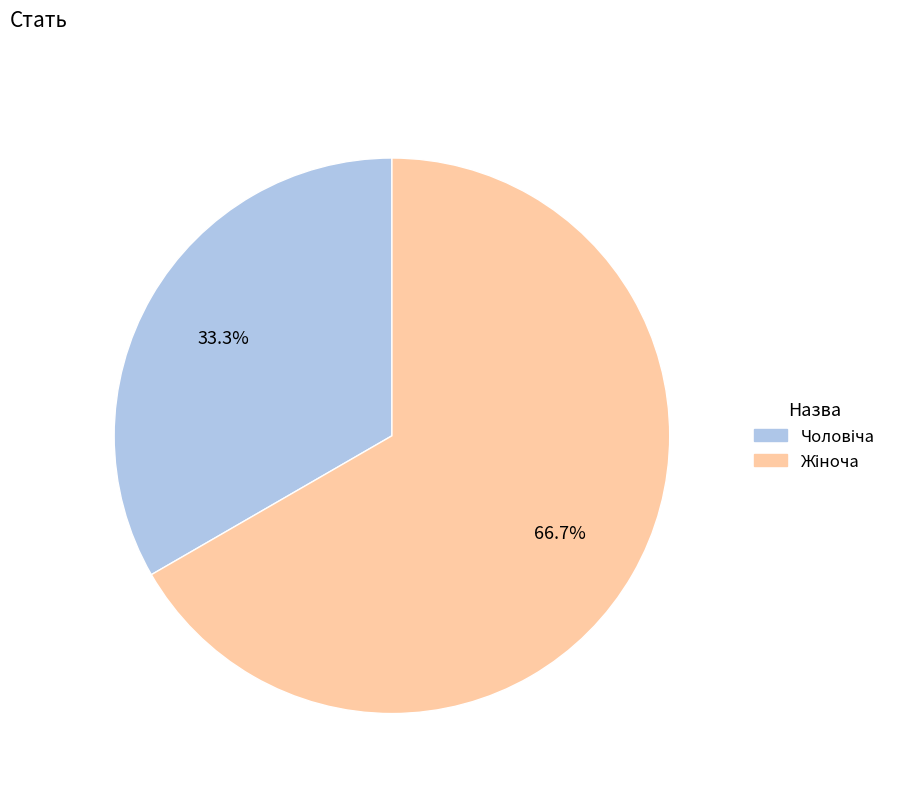

Is there a majority slice in this chart?

Yes